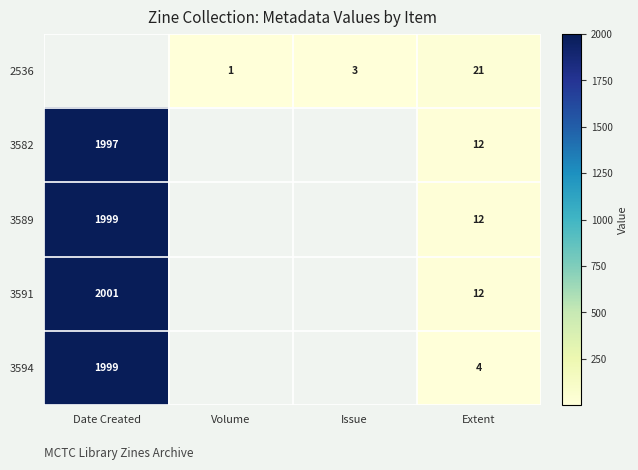

Count the number of data series in this chart.

5